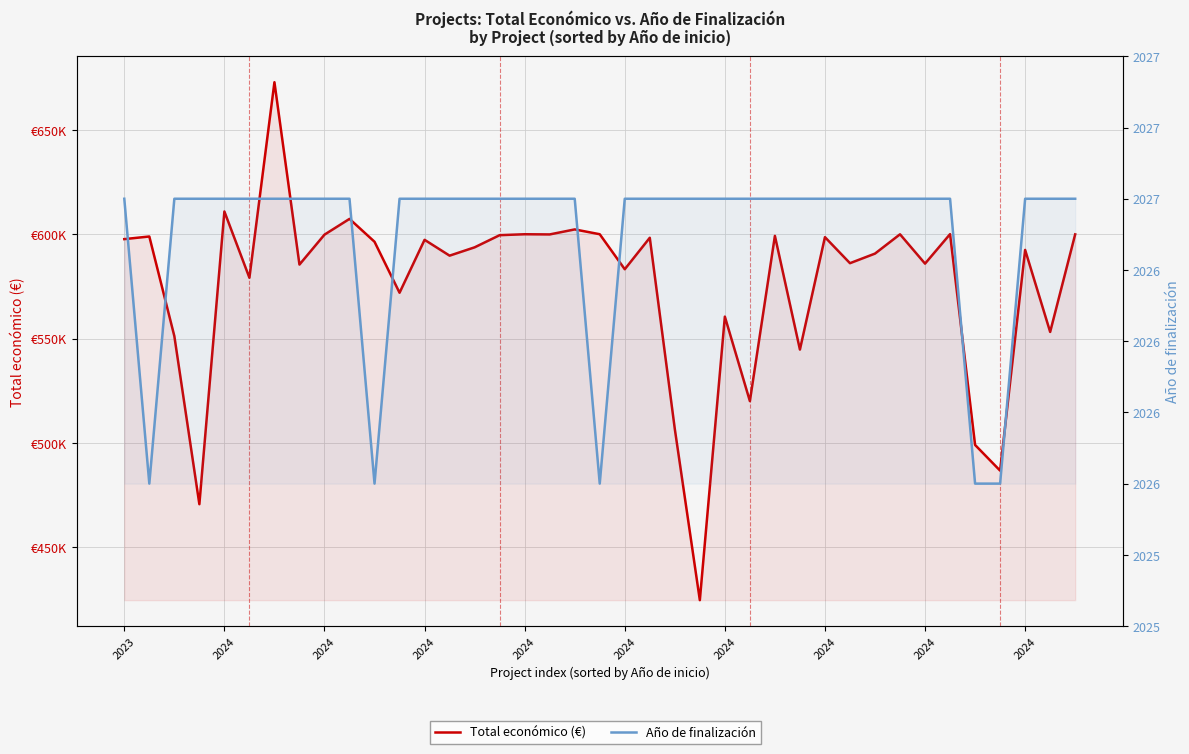

True or false: Total económico (€) and Año de finalización intersect in this chart.

False